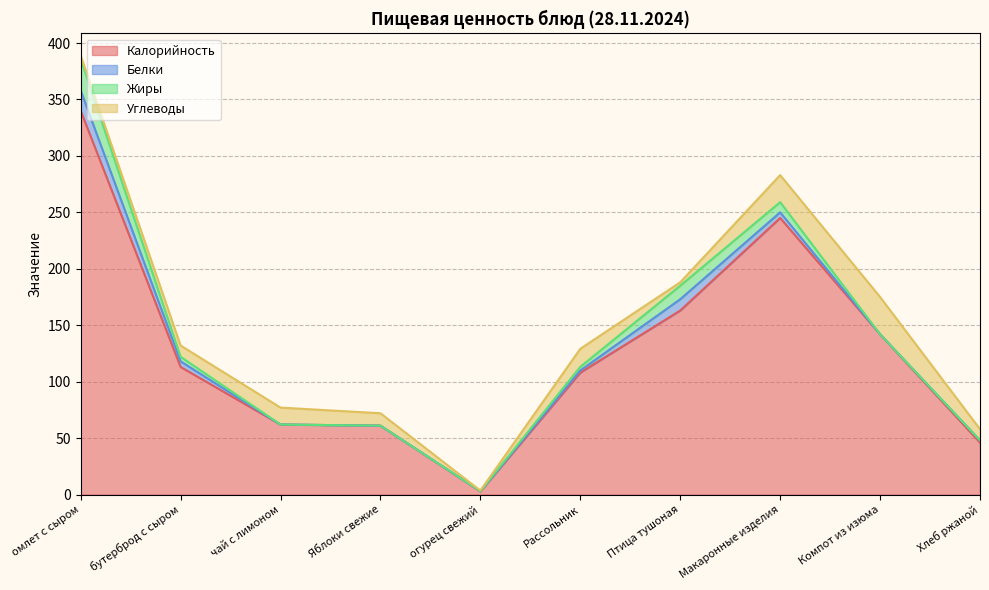

What is the difference between the maximum and minimum values in the Углеводы series?

32.5